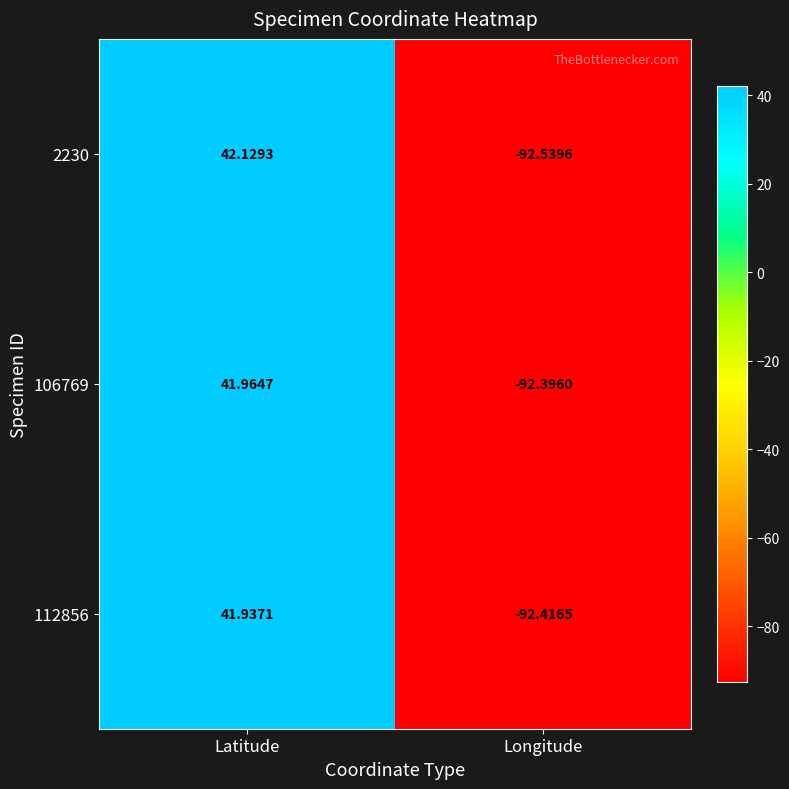

Which category has the lowest value in the 112856 series?

Longitude